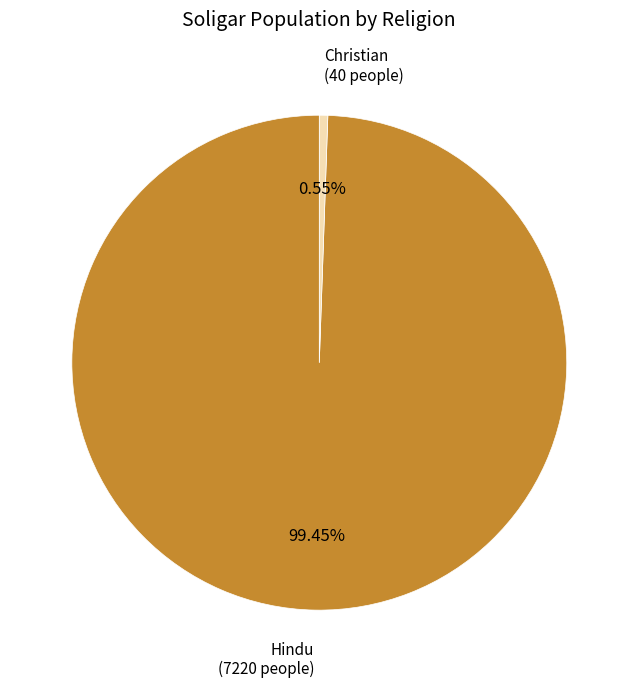

Which slice is the smallest?

Christian